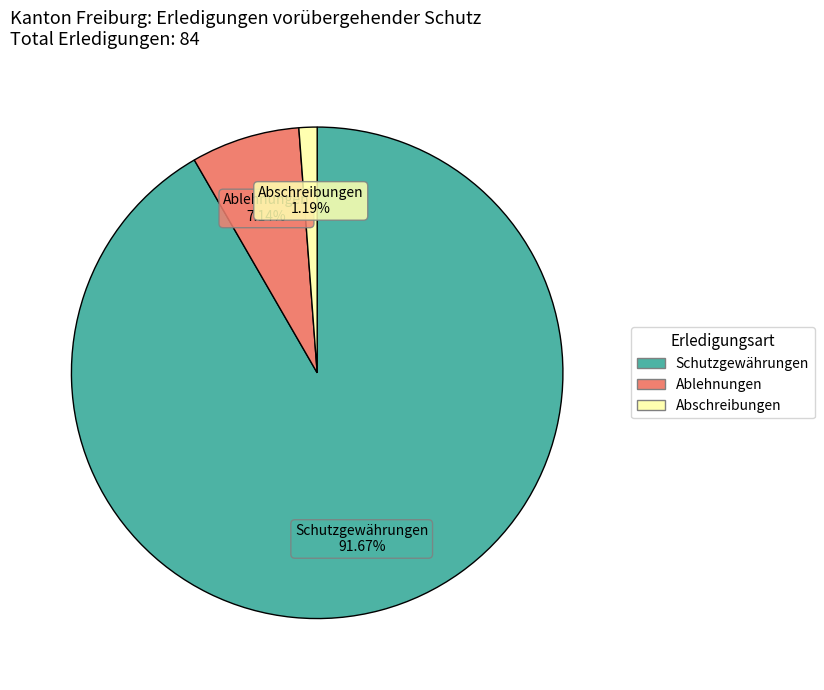

What is the ratio of the value at Ablehnungen to the value at Abschreibungen?

6.0